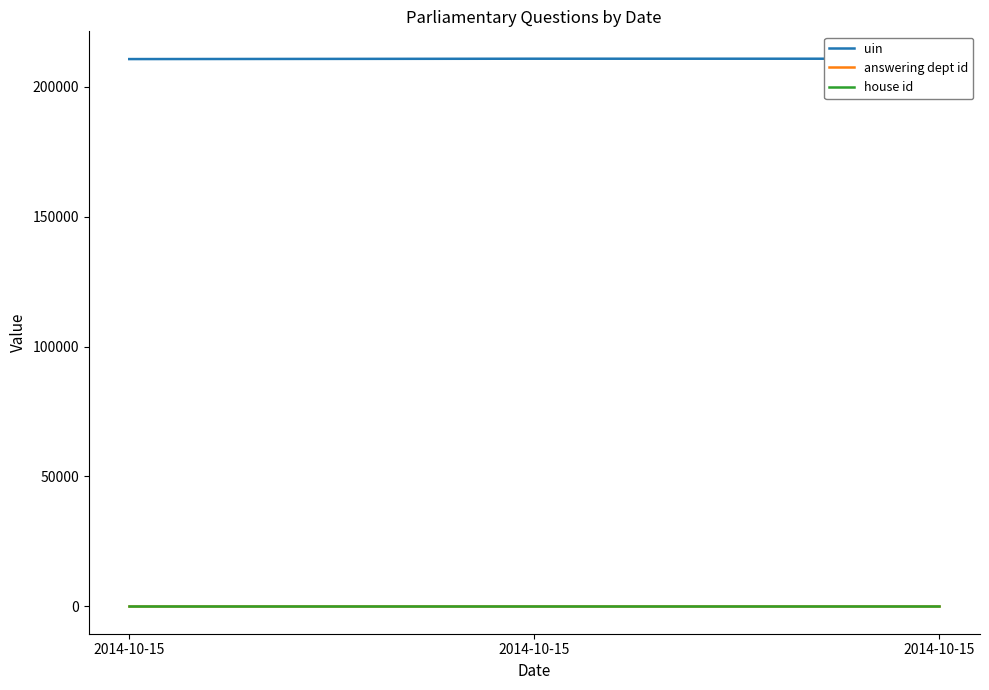

What is the average value of the uin series?

210720